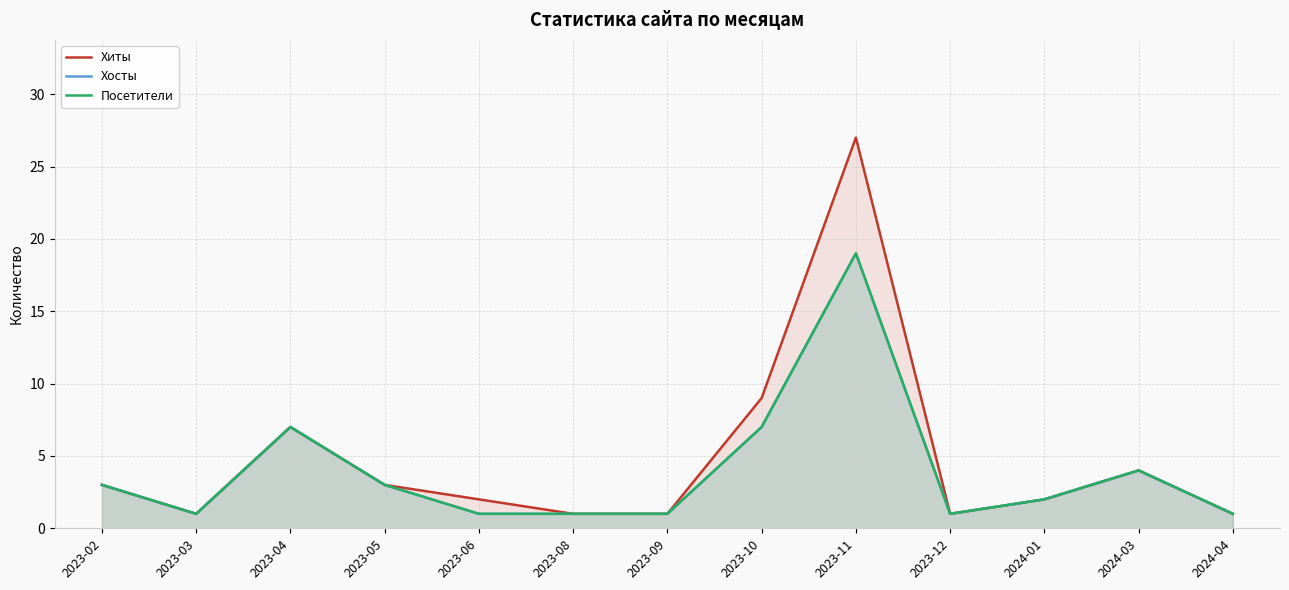

Between 2023-09 and 2024-04, which series saw the biggest shift?

Хиты